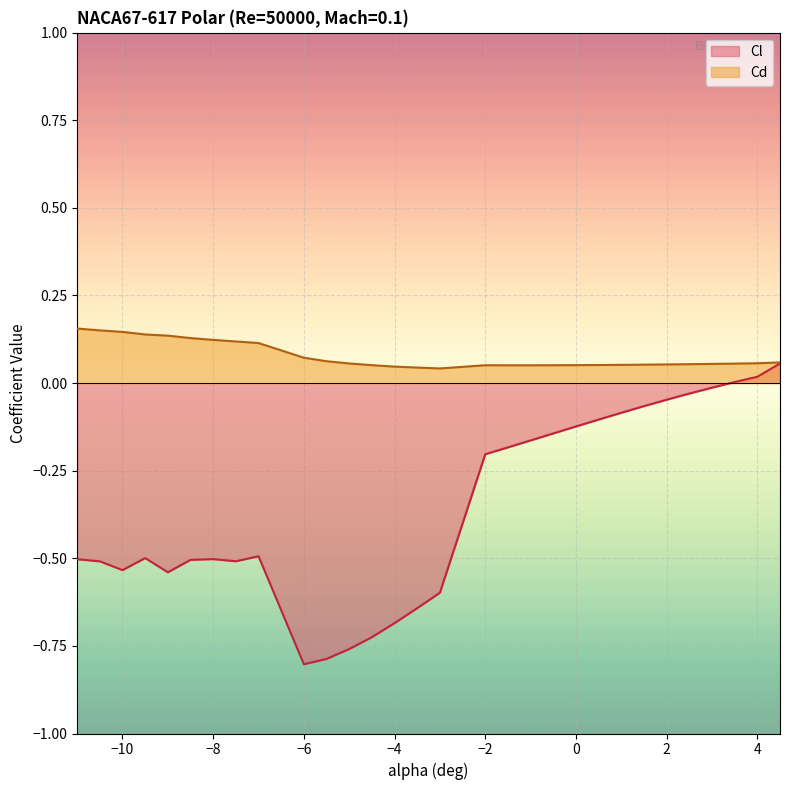

True or false: Cd and Cl cross at least once.

False